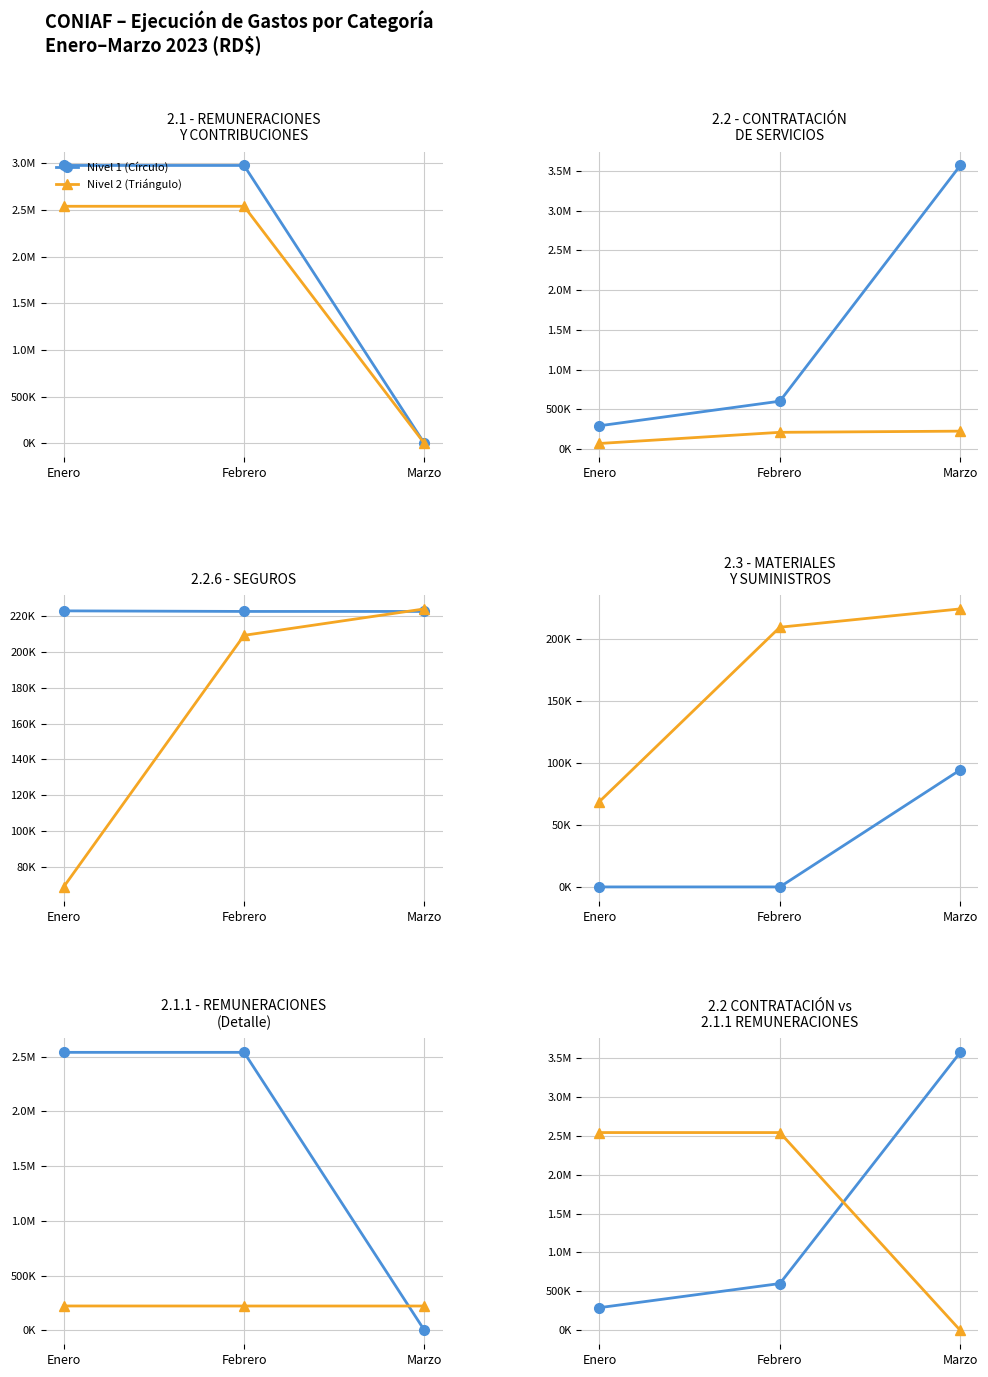

What is the difference between the 2.2.6 - SEGUROS values at Enero and Marzo?

317.8